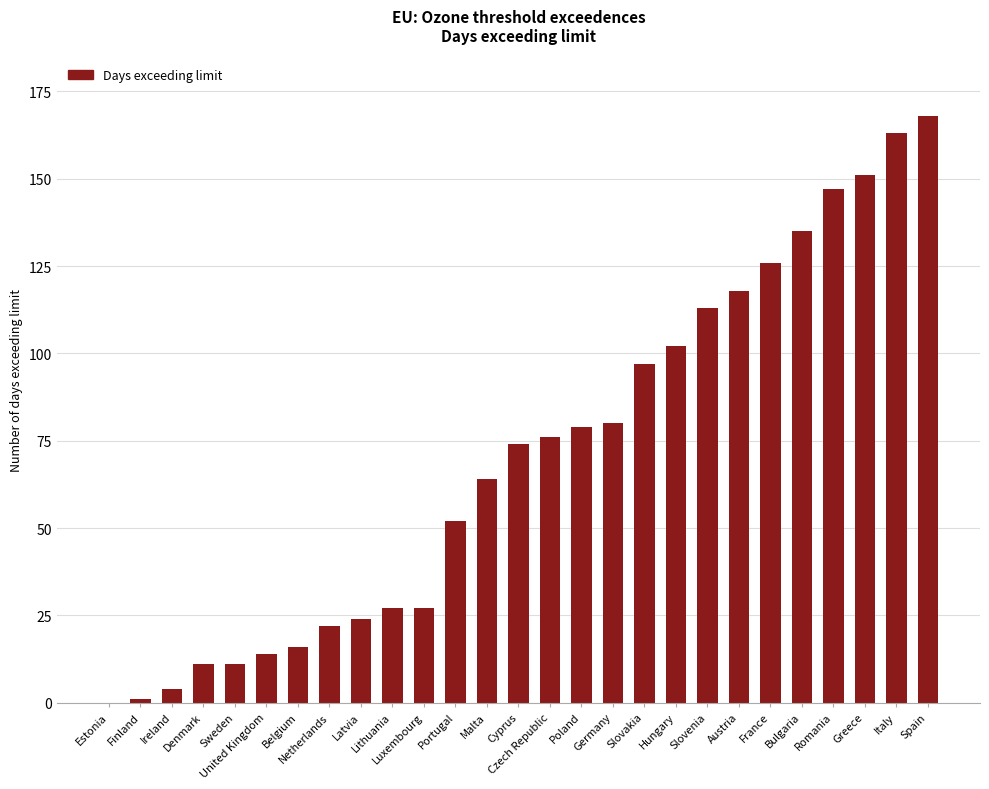

What is the maximum value shown in the chart?

168